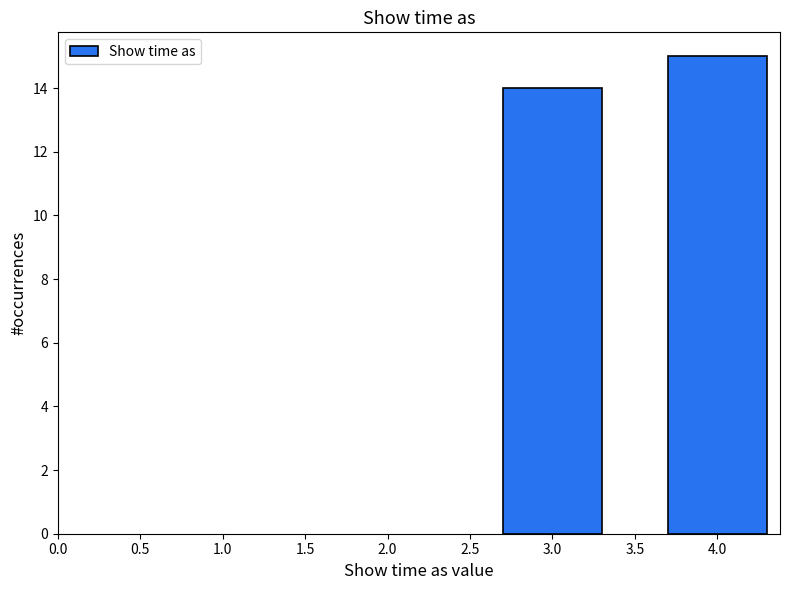

Reading left to right, what are all the values shown in this chart?

3.0=14	4.0=15